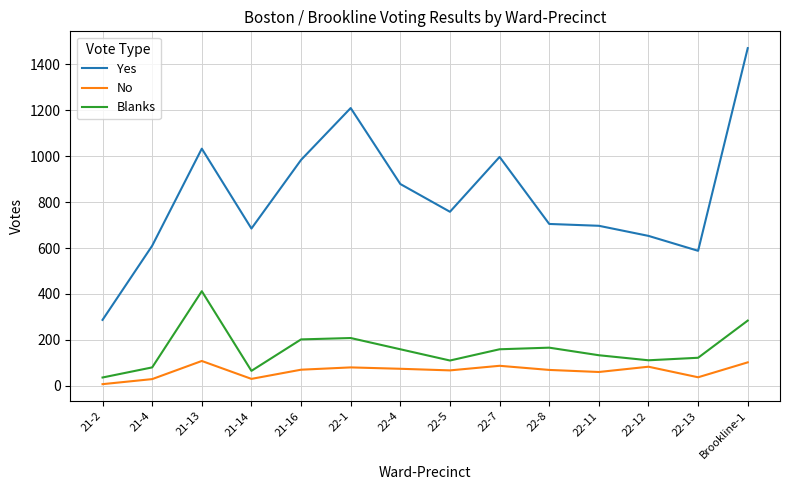

Is this an area chart (filled region under the line)?

No